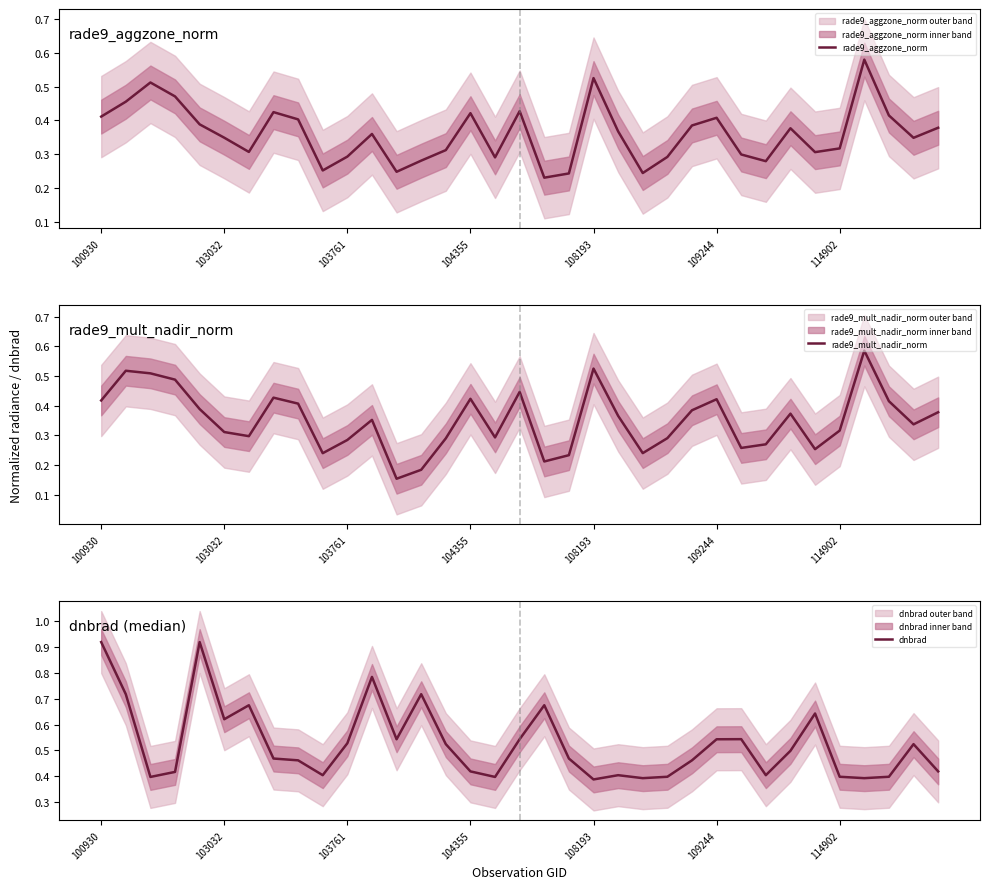

Which series ends up on top after the final intersection of rade9_aggzone_norm and rade9_mult_nadir_norm?

rade9_aggzone_norm